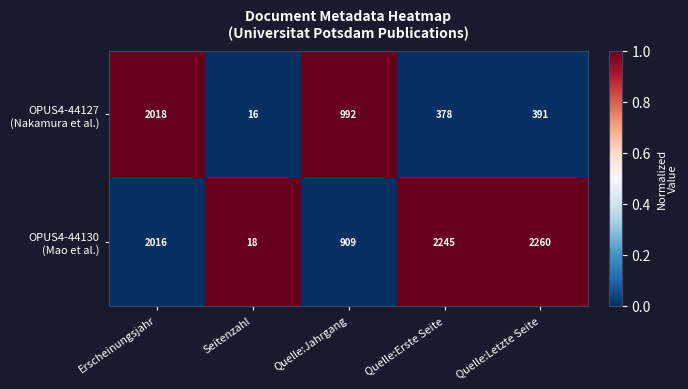

At which category is the sum across all series the highest?

Erscheinungsjahr